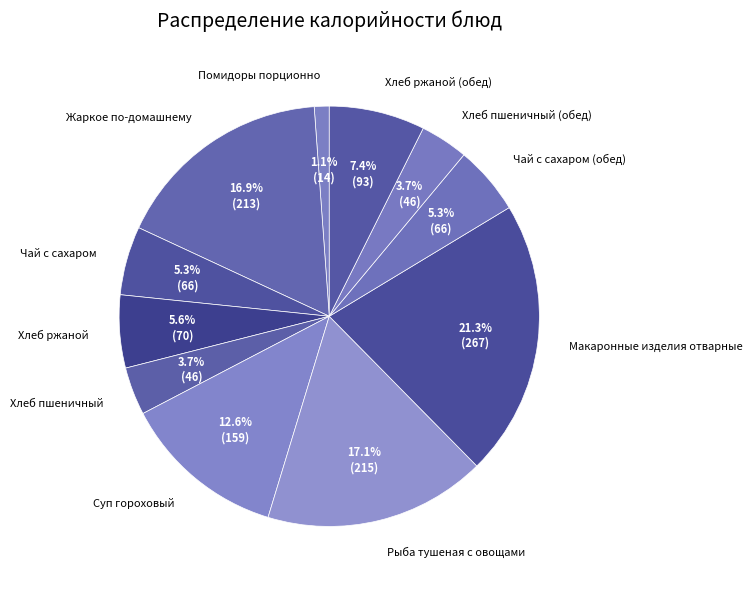

How many slices are in this pie chart?

11